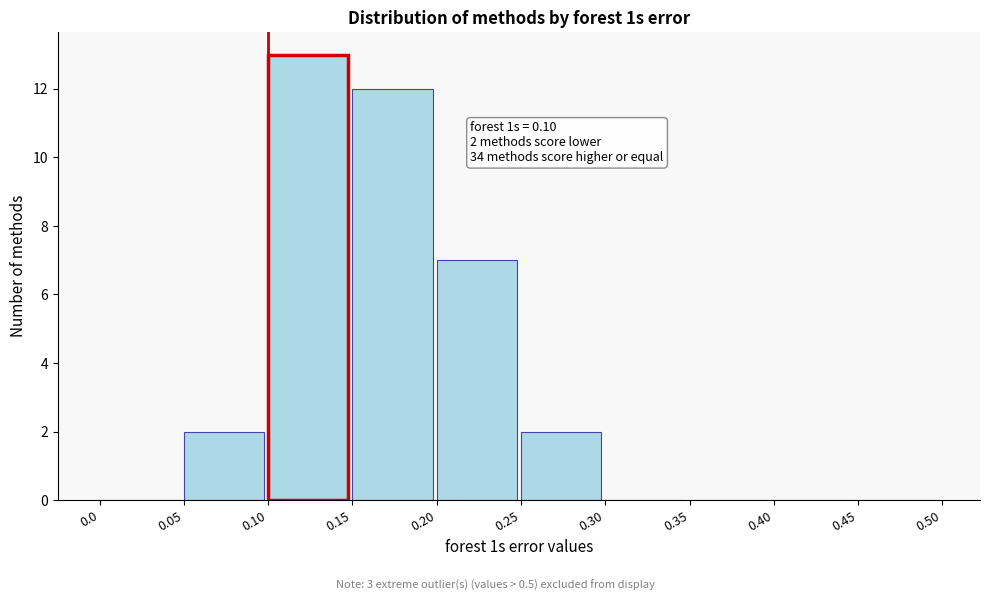

Which range on the x-axis has the tallest bar?

0.10 to 0.15